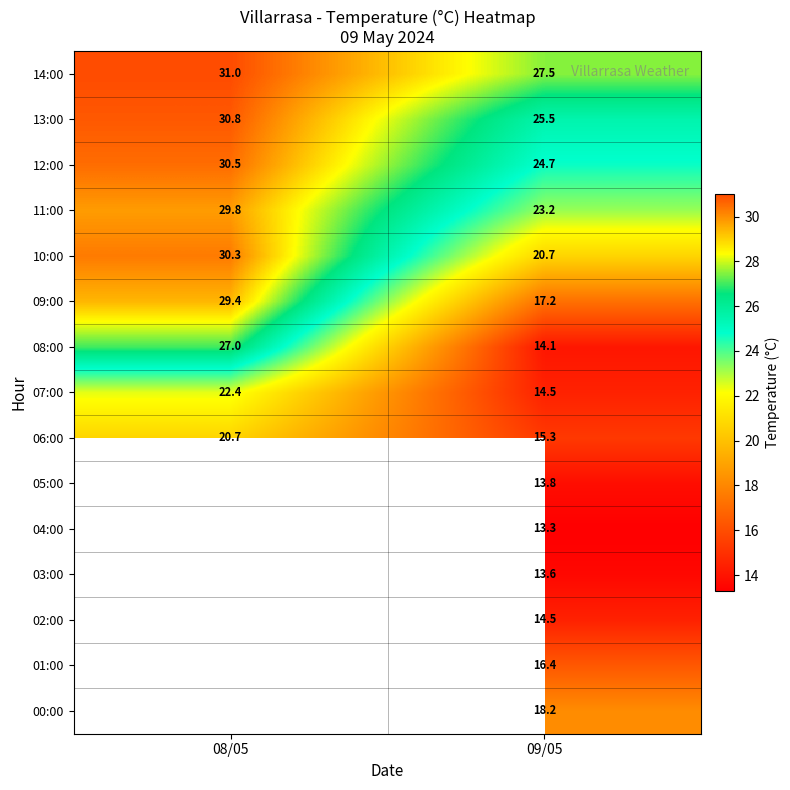

How many distinct data groups are displayed?

15